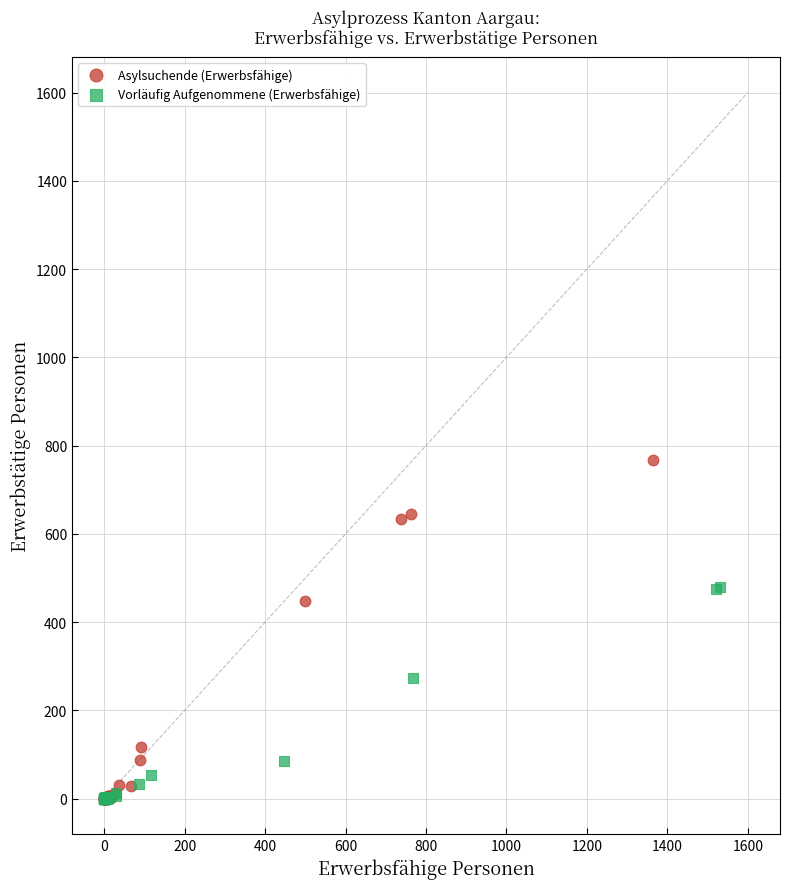

Which series has the largest Y range (max minus min)?

Asylsuchende (Erwerbsfähige)